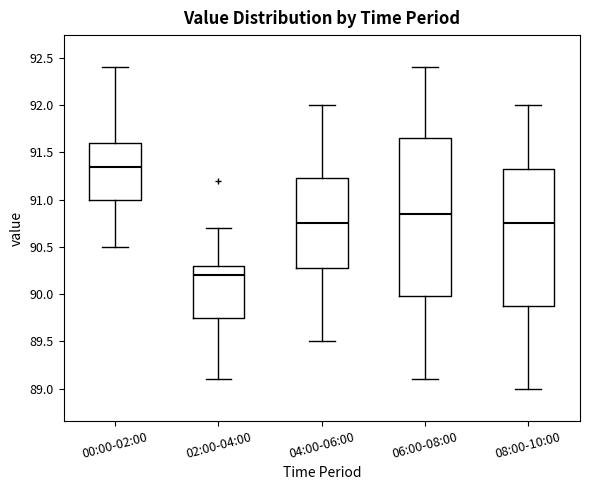

Reading left to right, read every box against the y-axis: the position of its median line, the range the box covers, and the ends of its whiskers. The values are not printed on the chart, so give them approximately, as read against the axis.

00:00-02:00: median 91.35, box 91.00 to 91.60, whiskers 90.50 to 92.40
02:00-04:00: median 90.20, box 89.75 to 90.30, whiskers 89.10 to 90.70
04:00-06:00: median 90.75, box 90.30 to 91.25, whiskers 89.50 to 92.00
06:00-08:00: median 90.85, box 90.00 to 91.65, whiskers 89.10 to 92.40
08:00-10:00: median 90.75, box 89.90 to 91.35, whiskers 89.00 to 92.00